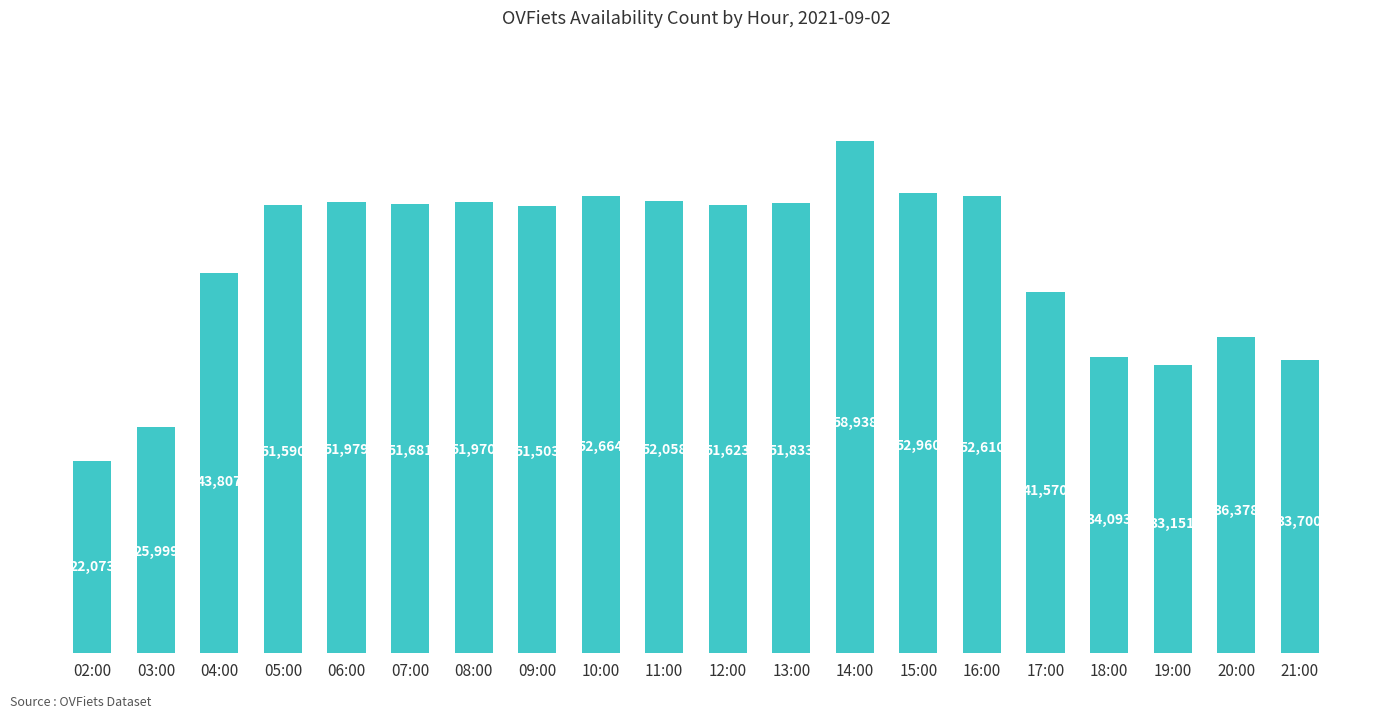

At which category does the chart reach its peak across all series?

14:00